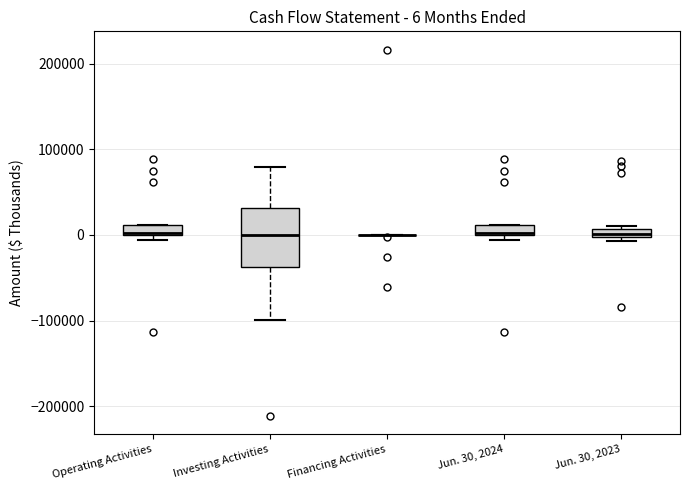

Comparing the boxes themselves (not the whiskers), which one is the tallest?

Investing Activities